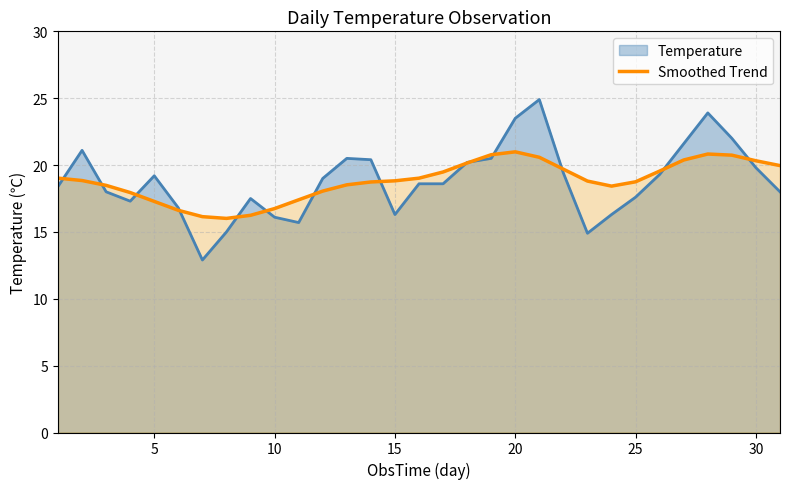

What is the maximum value shown in the chart?

24.9